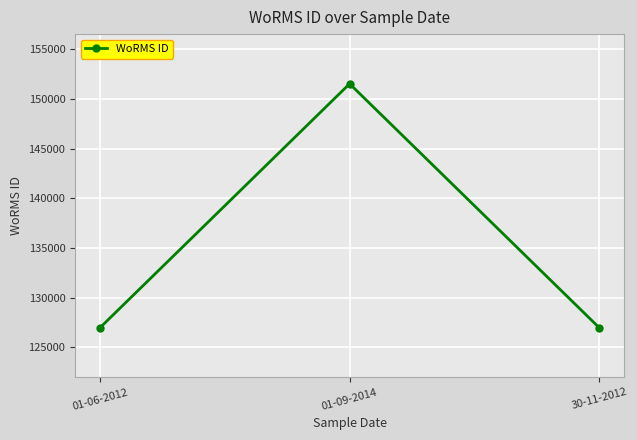

True or false: the data shows 218509 at 01-06-2012.

False